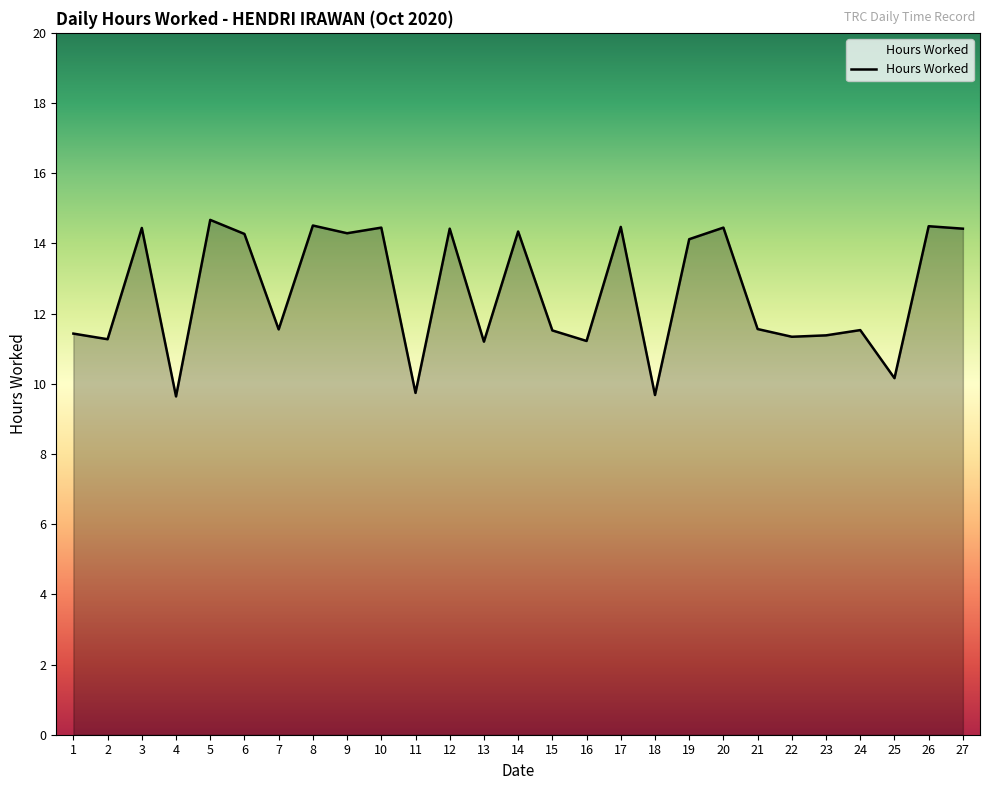

Approximately how many times larger is the value at 12 compared to 22?

1.3